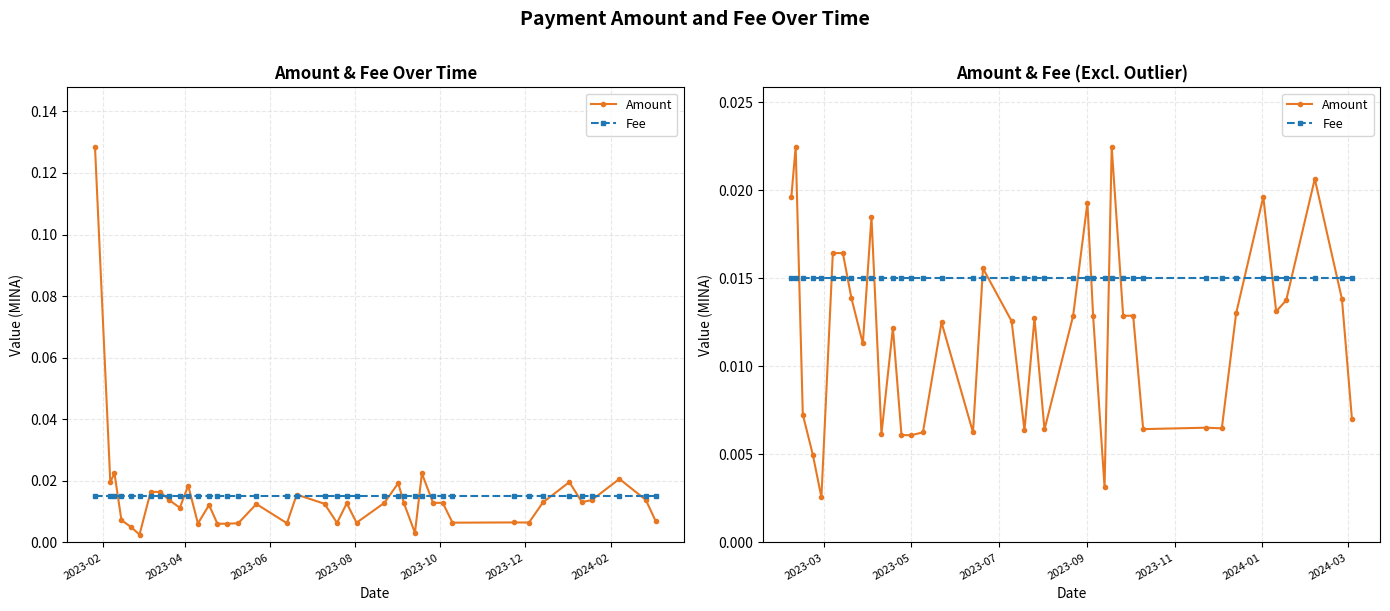

Is it true that Fee equals 0.0 at 2023-12?

True